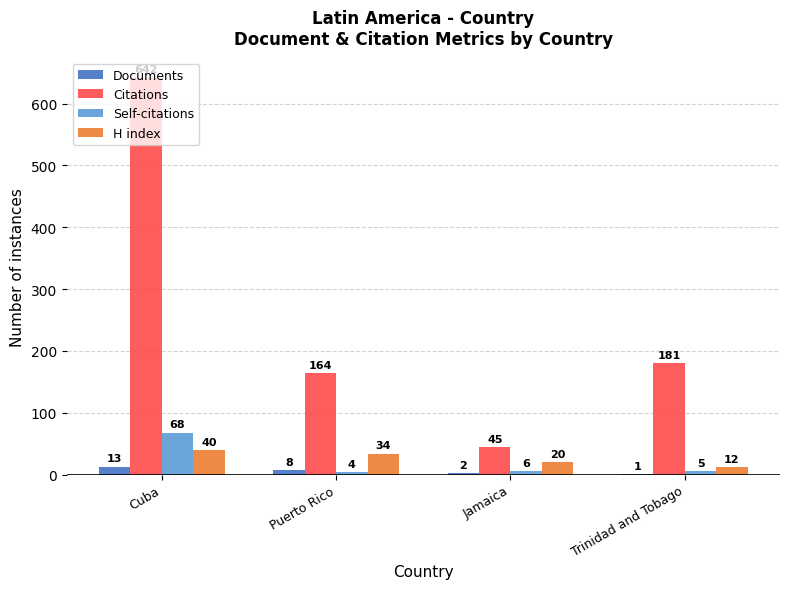

At which label is Citations closest to 343?

Trinidad and Tobago